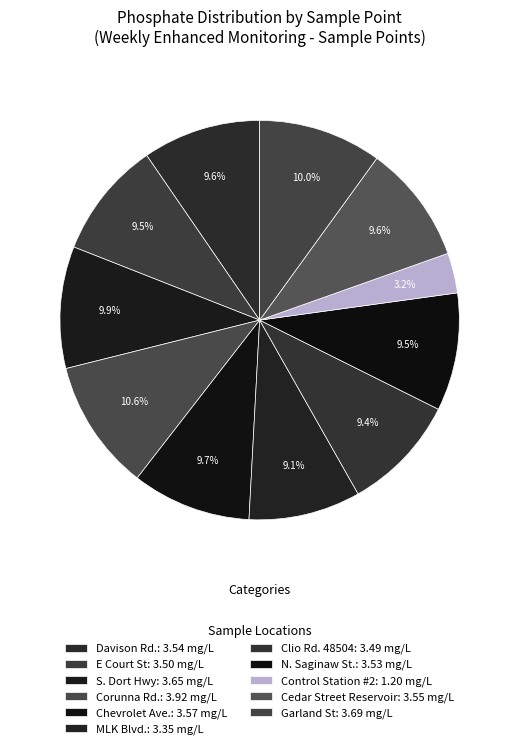

Count the number of slices in the pie.

11